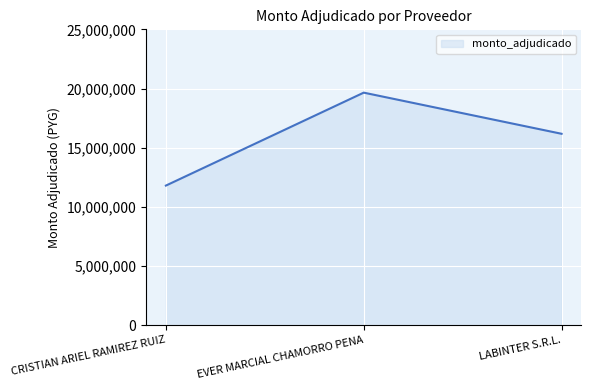

Reading left to right, list all the values displayed in this chart.

CRISTIAN ARIEL RAMIREZ RUIZ=11800000	EVER MARCIAL CHAMORRO PENA=19651500	LABINTER S.R.L.=16176000